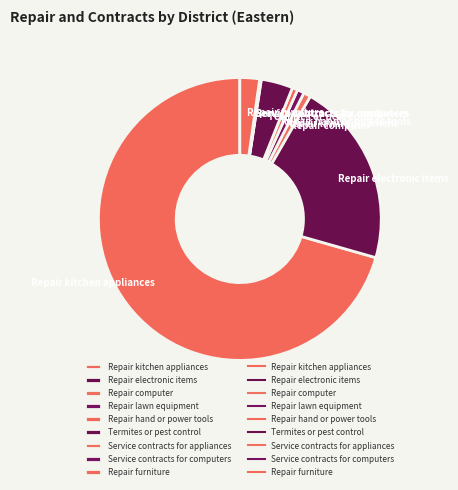

True or false: Repair kitchen appliances accounts for 80% of the total.

False